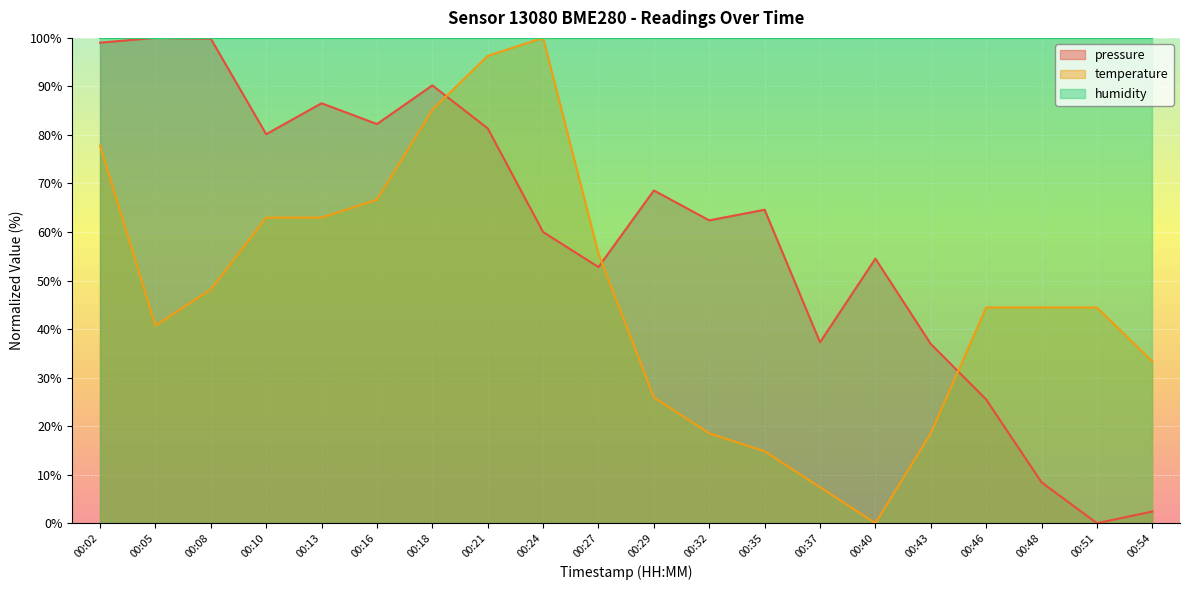

Does the chart display data point markers on the line(s)?

No